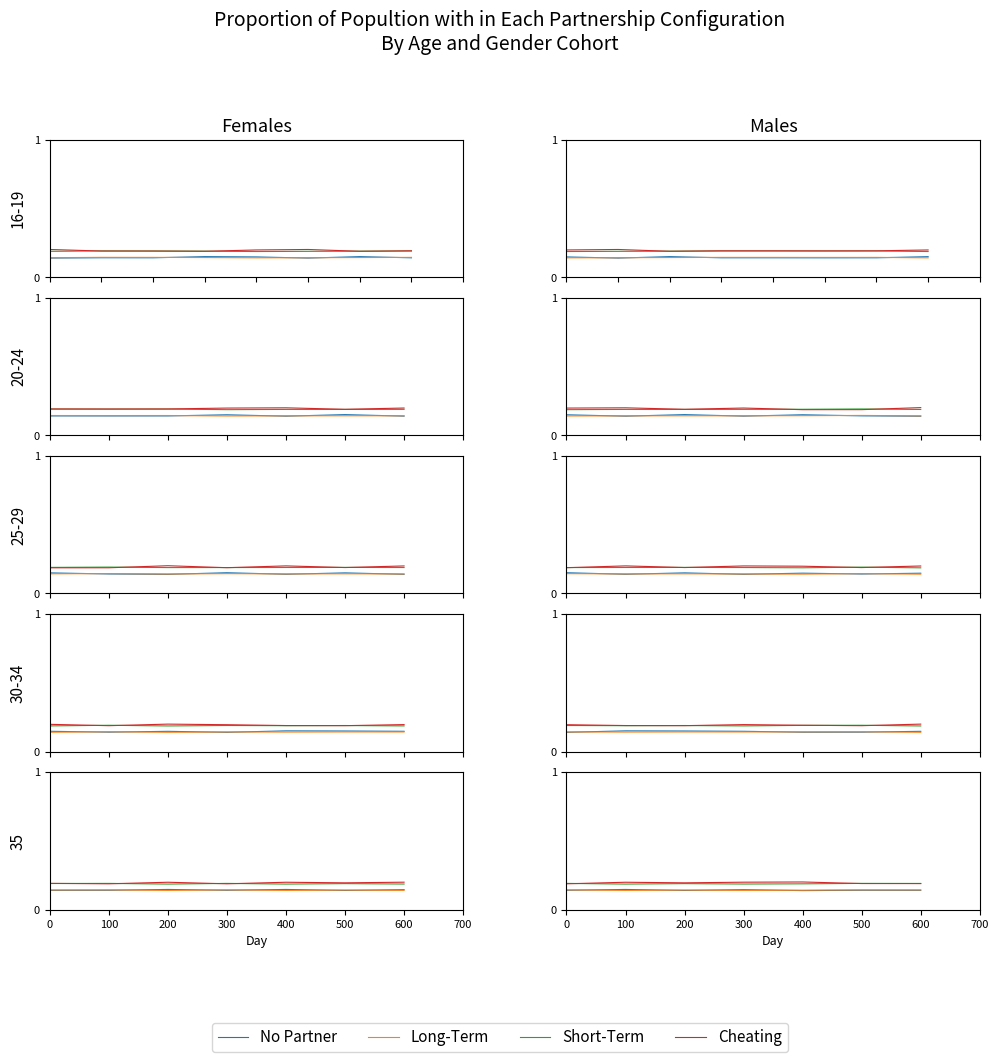

Reading left to right, transcribe all the data shown in this chart.

No Partner: 0=0.1	100=0.1	200=0.1	300=0.1	400=0.1	500=0.1	600=0.1
Long-Term: 0=0.1	100=0.1	200=0.1	300=0.1	400=0.1	500=0.1	600=0.1
Short-Term: 0=0.2	100=0.2	200=0.2	300=0.2	400=0.2	500=0.2	600=0.2
Cheating: 0=0.2	100=0.2	200=0.2	300=0.2	400=0.2	500=0.2	600=0.2